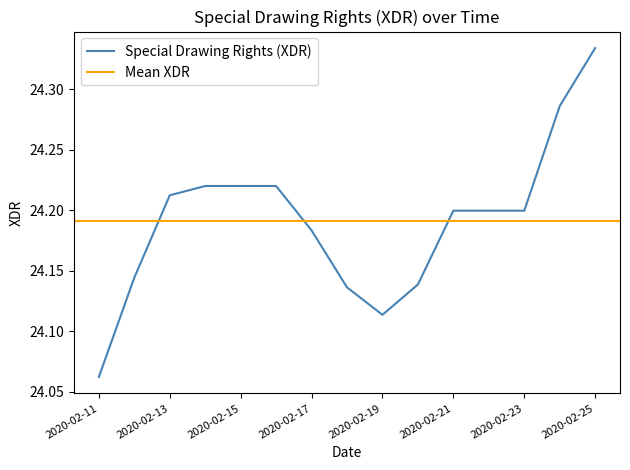

What is the value of the 9th point from the left?

24.1